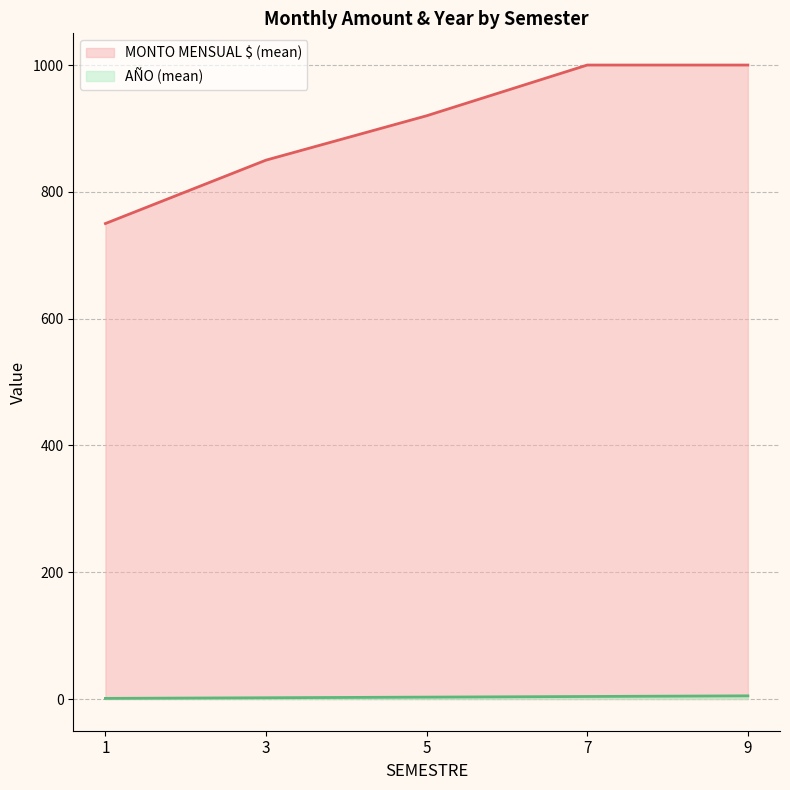

Which label corresponds to the largest value in the chart?

7